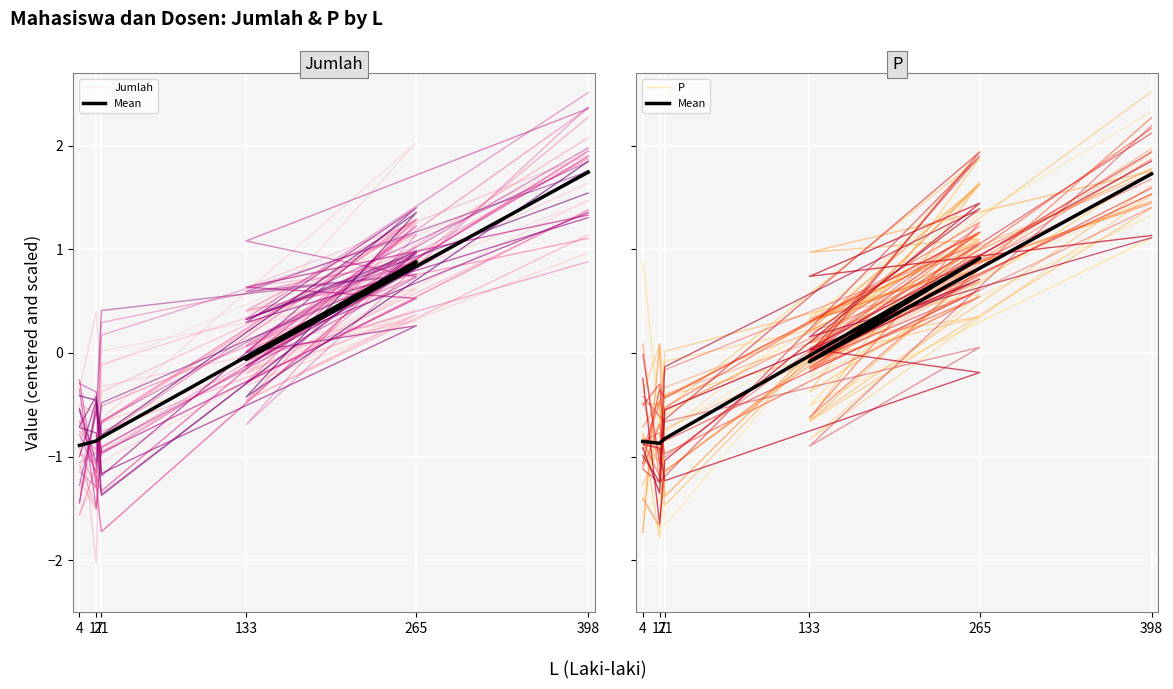

What is the sum of all P values?

1.4